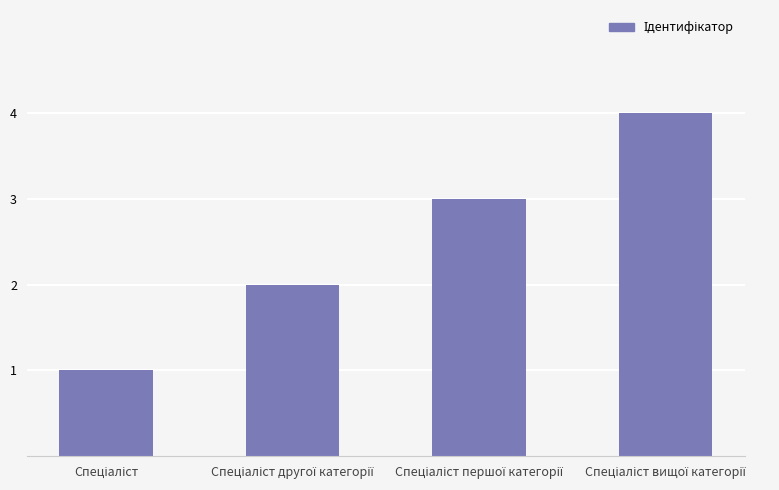

What is the difference between the maximum and minimum values?

3